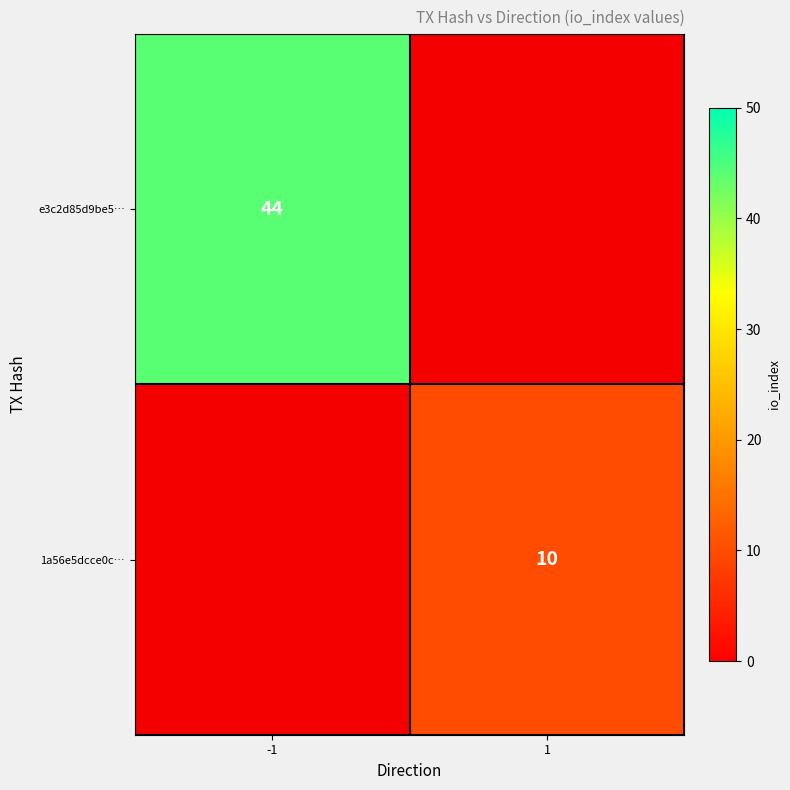

Is the value of 1a56e5dcce0c… at -1 greater than the value of e3c2d85d9be5… at 1?

No